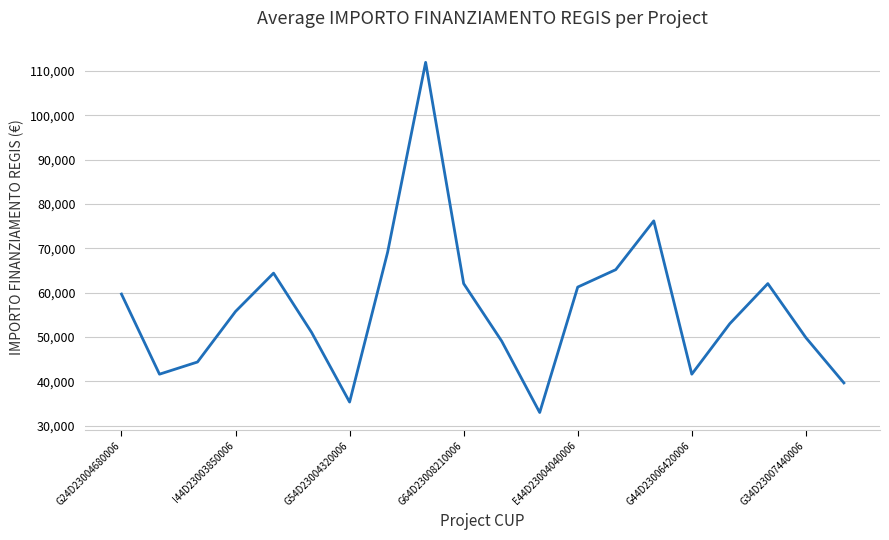

What is the maximum value shown in the chart?

111949.1